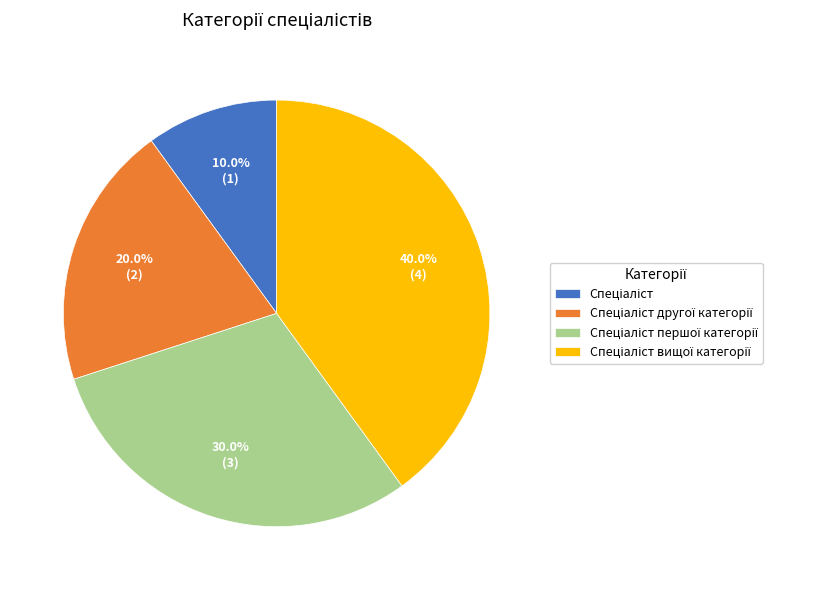

Is there a majority slice in this chart?

No